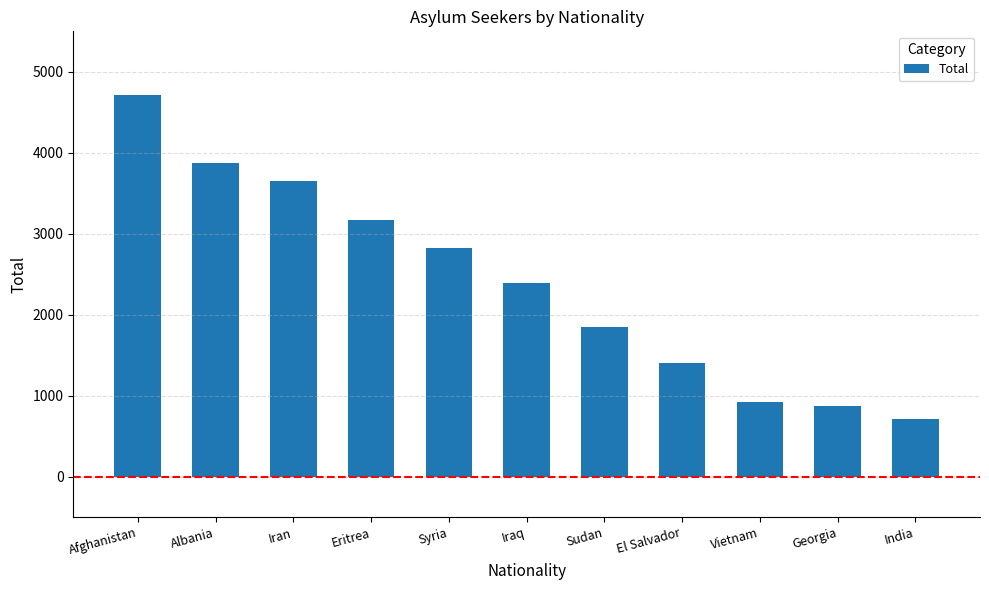

True or false: the data shows 1227 at Eritrea.

False